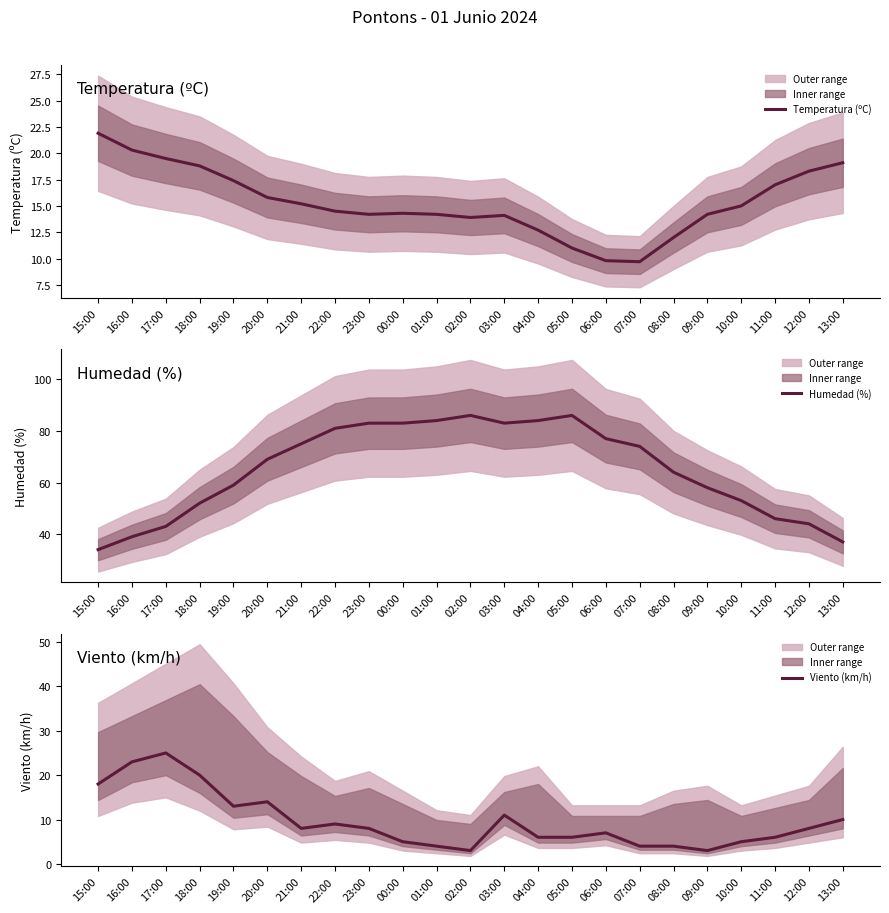

The Temperatura (ºC) series shows 18.8 at 18:00. True or false?

True